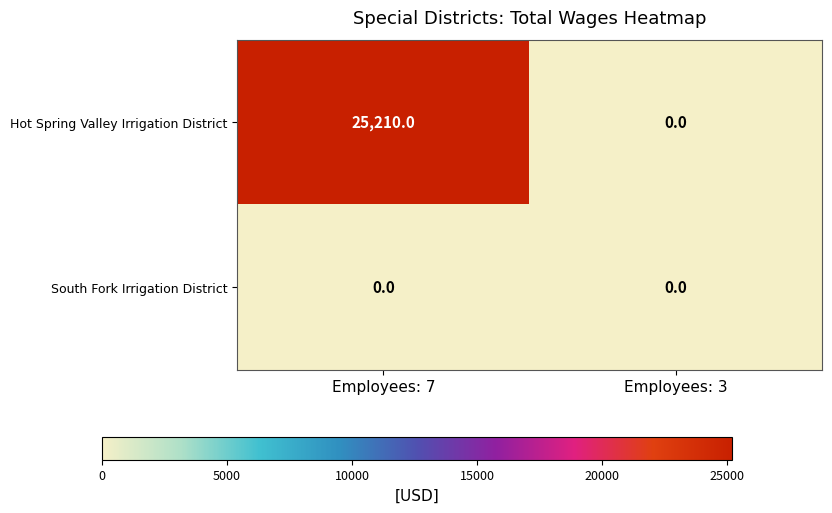

Rank the series by their average value, from highest to lowest.

Hot Spring Valley Irrigation District, South Fork Irrigation District